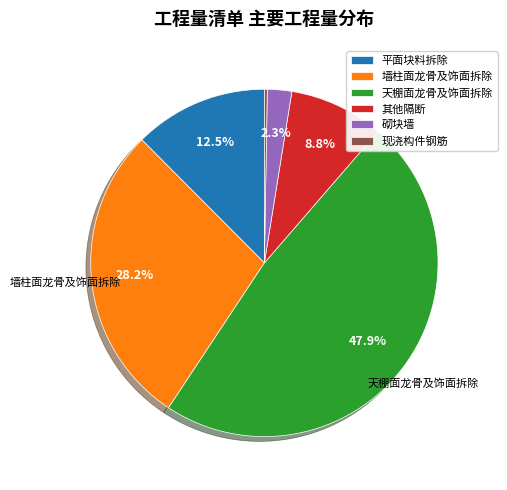

To the nearest percent, what is the combined percentage of 天棚面龙骨及饰面拆除 and 砌块墙?

50%